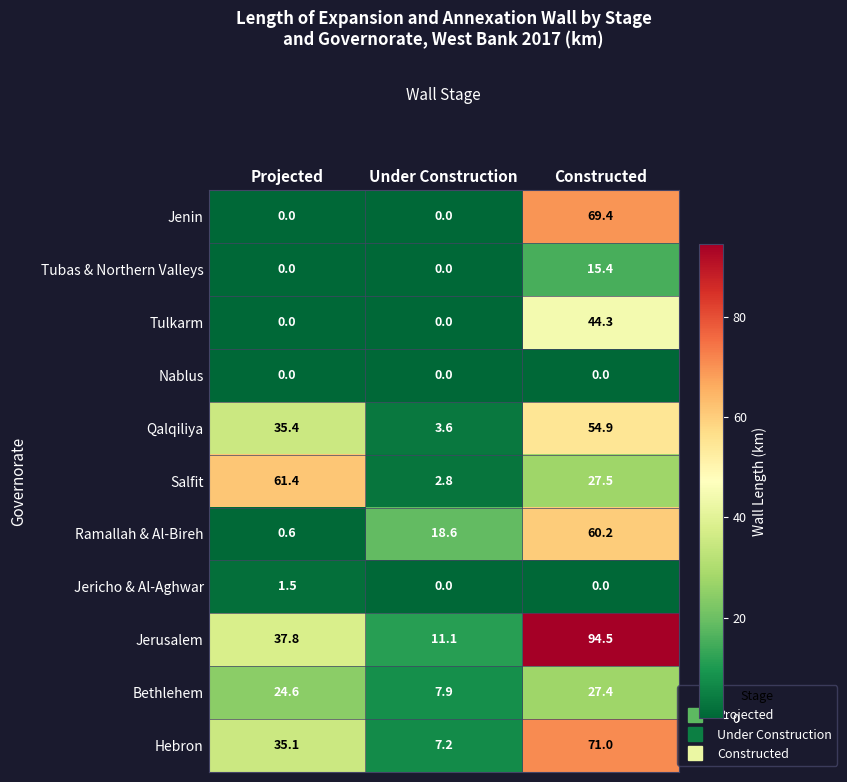

At which category is the sum across all series the highest?

Constructed